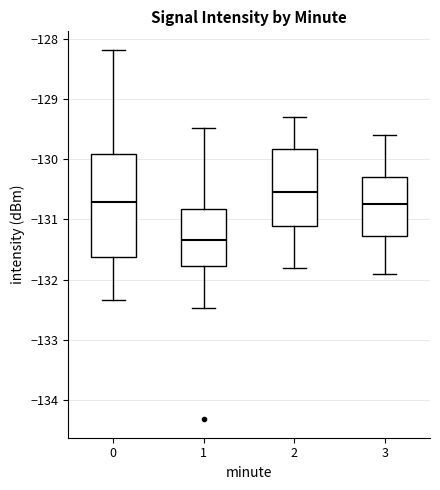

Reading left to right, transcribe this box plot: for each box, give where its median line is, the range the box spans, and where its two whiskers end, as read against the y-axis. The values are not printed on the chart, so give them approximately, as read against the axis.

0: median -130.7, box -131.6 to -129.9, whiskers -132.3 to -128.2
1: median -131.3, box -131.8 to -130.8, whiskers -132.5 to -129.5
2: median -130.5, box -131.1 to -129.8, whiskers -131.8 to -129.3
3: median -130.7, box -131.3 to -130.3, whiskers -131.9 to -129.6